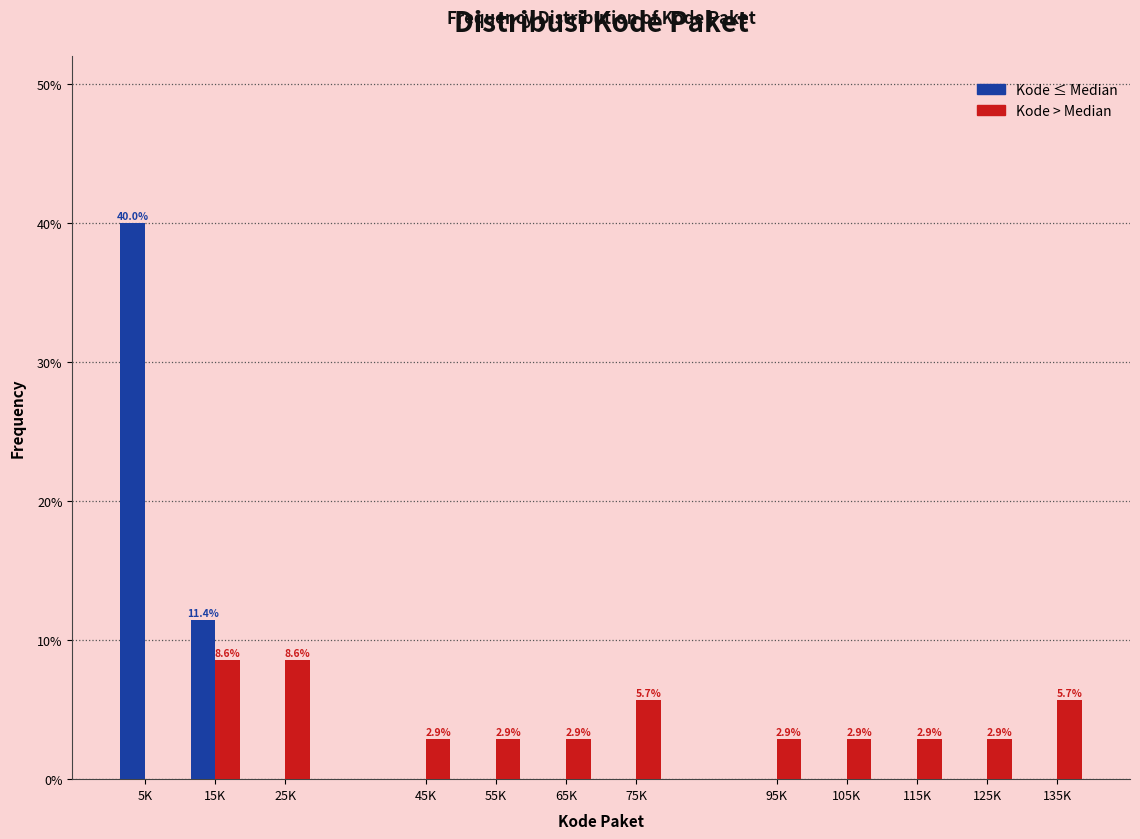

Reading right to left, what are all the values shown in this chart?

Kode ≤ Median: 135K=0.0	125K=0.0	115K=0.0	105K=0.0	95K=0.0	75K=0.0	65K=0.0	55K=0.0	45K=0.0	25K=0.0	15K=11.4	5K=40.0
Kode > Median: 135K=5.7	125K=2.9	115K=2.9	105K=2.9	95K=2.9	75K=5.7	65K=2.9	55K=2.9	45K=2.9	25K=8.6	15K=8.6	5K=0.0